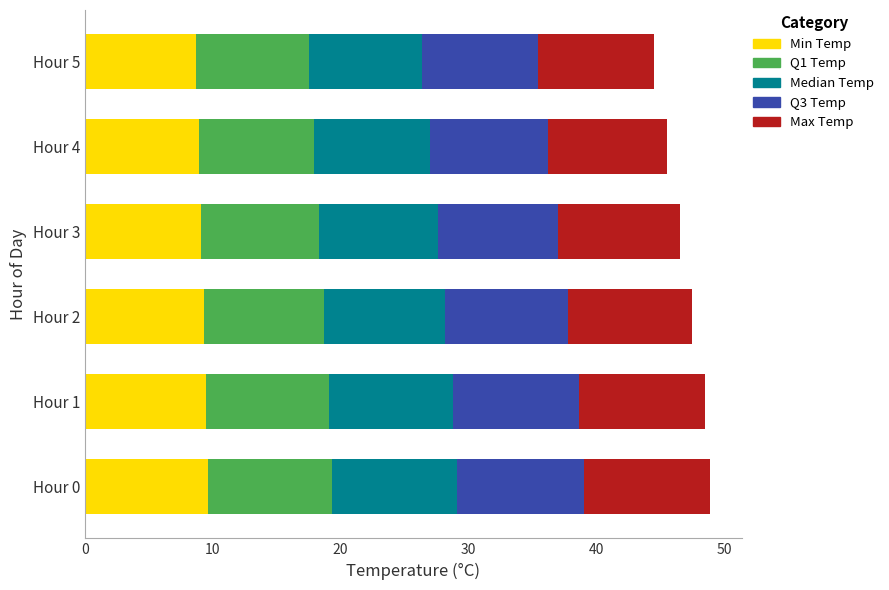

What is the minimum value for Min Temp?

8.7